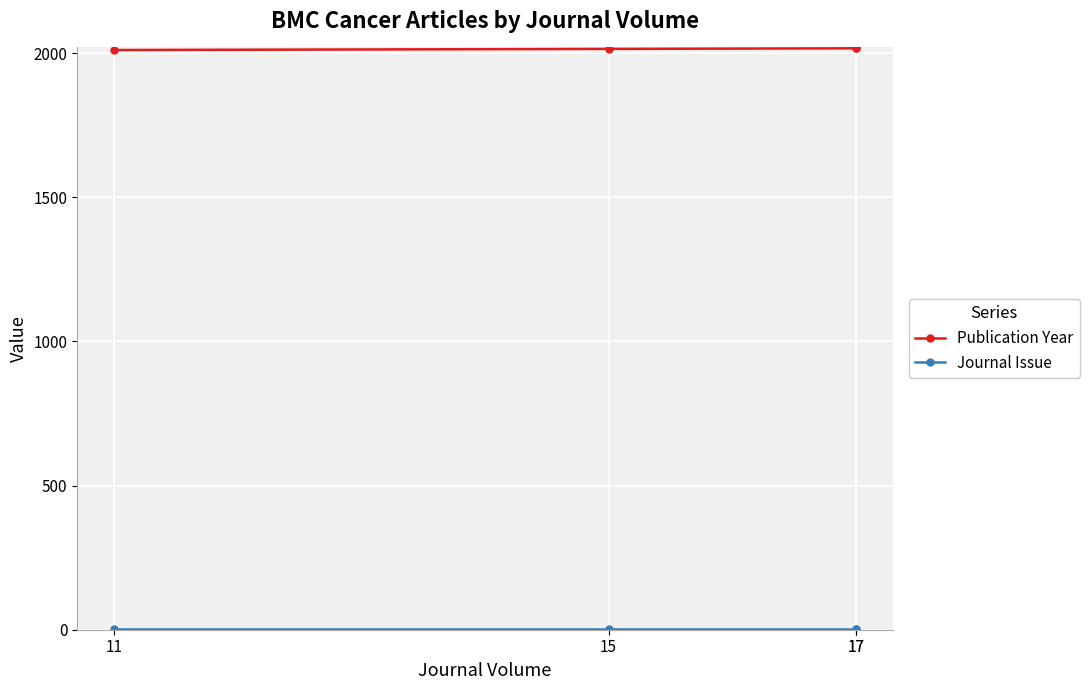

What is the value of the Journal Issue point at the 1st from the left?

1